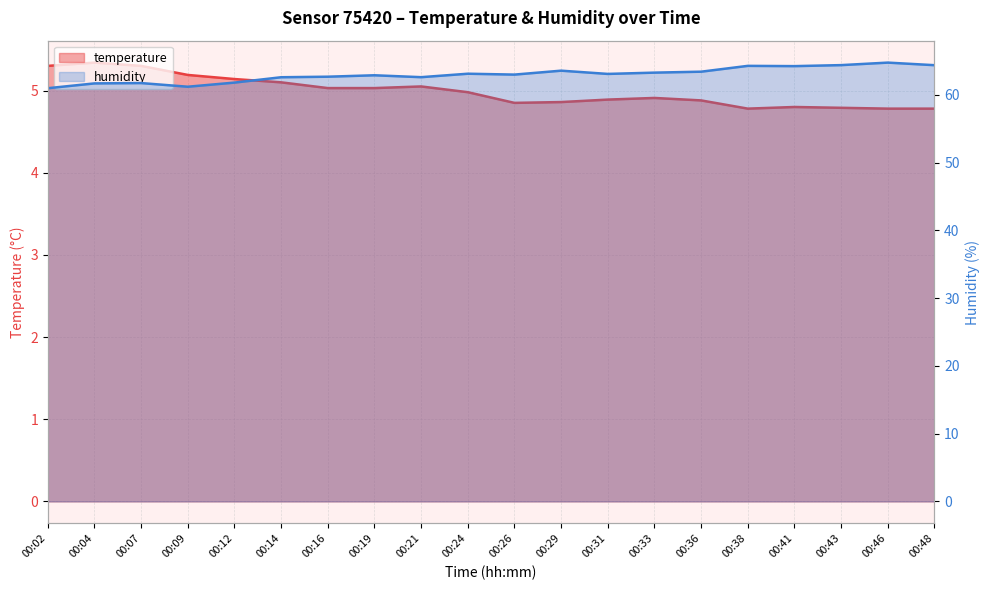

How many interior local valleys does the temperature series have?

2